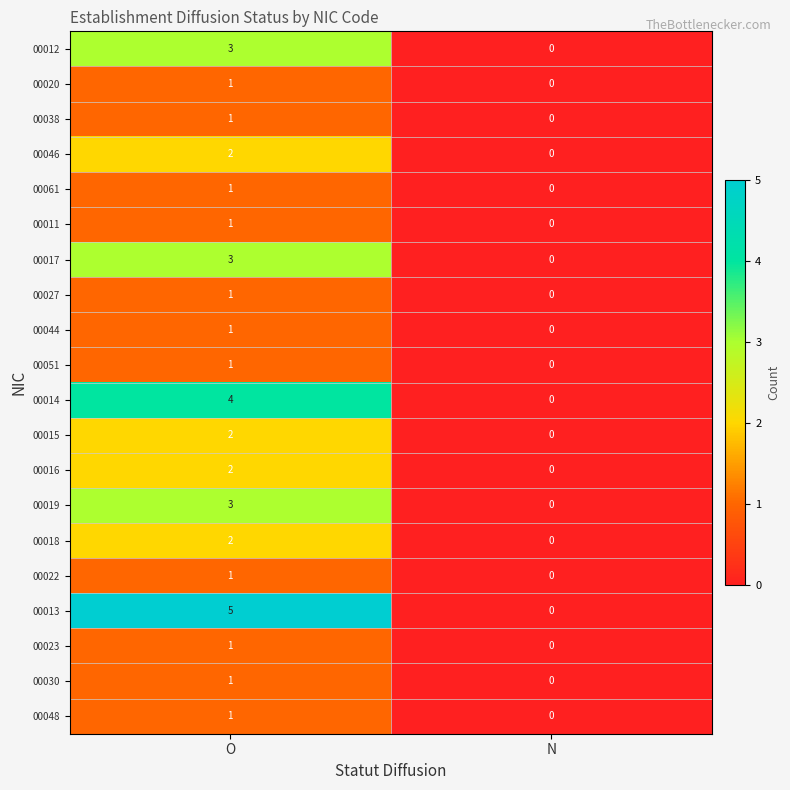

The 00046 series shows 1 at O. True or false?

False